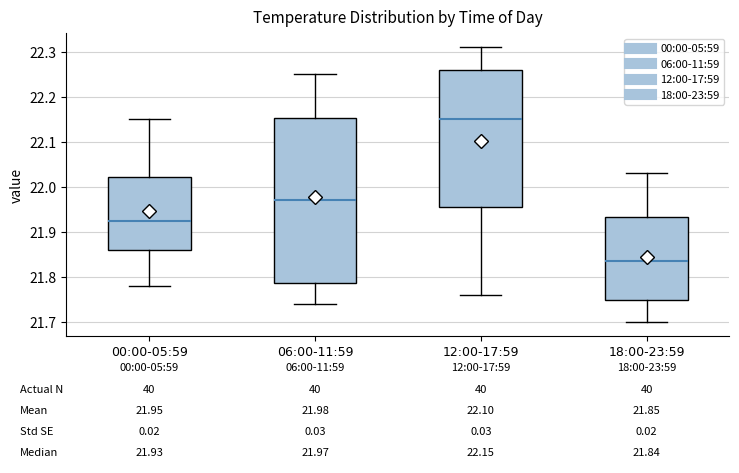

Which box has the lowest median line?

18:00-23:59